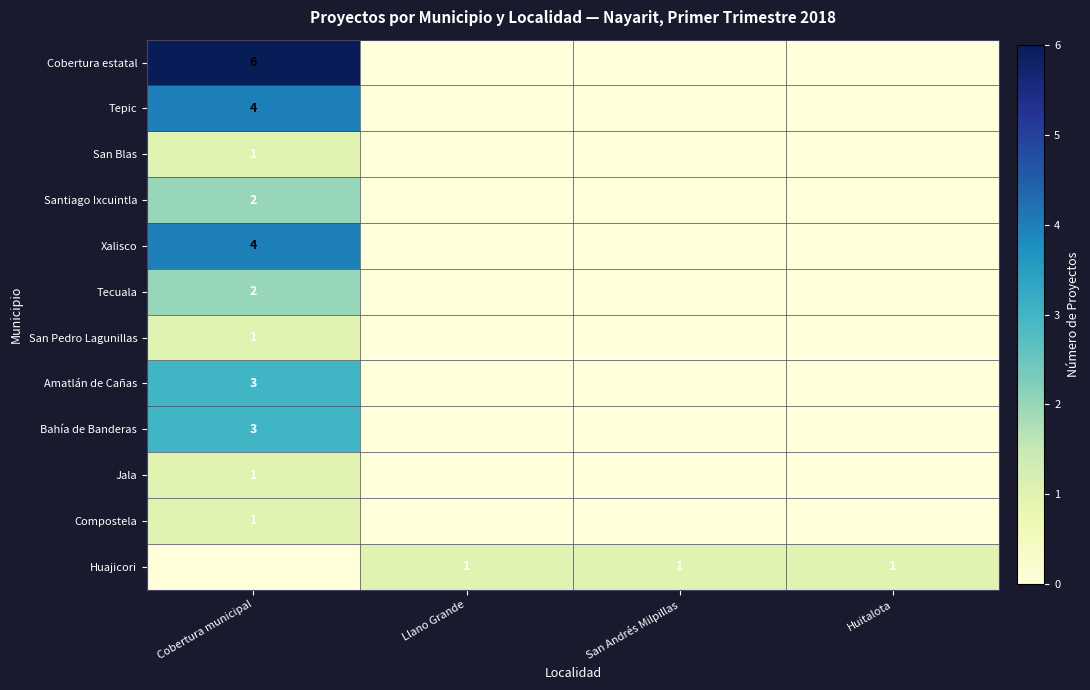

Rank the categories by San Blas value from highest to lowest.

Cobertura municipal, Llano Grande, San Andrés Milpillas, Huitalota